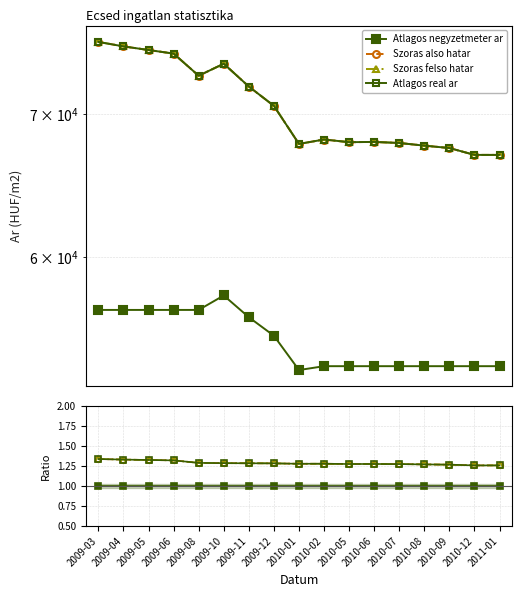

True or false: Szoras also hatar and Atlagos real ar cross at least once.

False